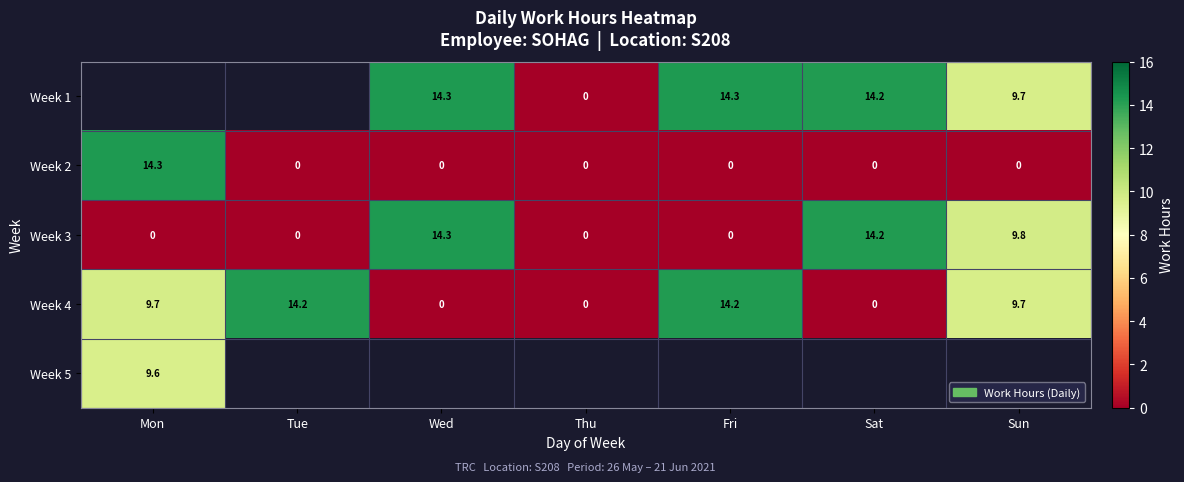

Where does the Week 4 series first go above 9?

Mon